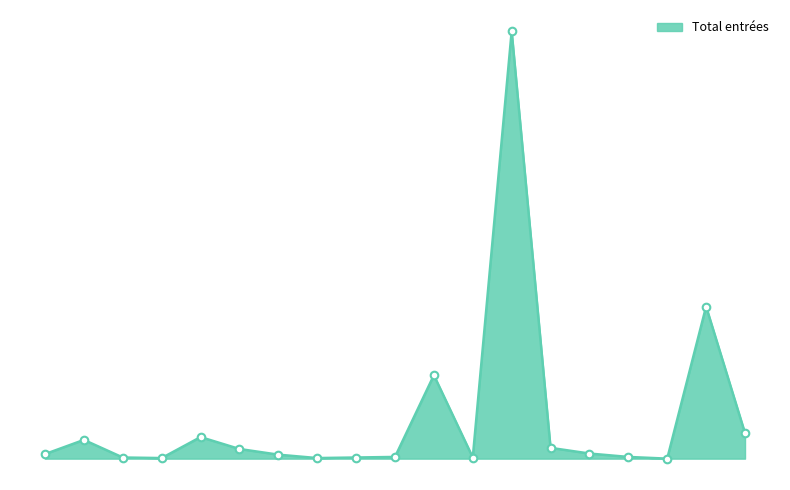

Does the chart have visible grid lines?

No